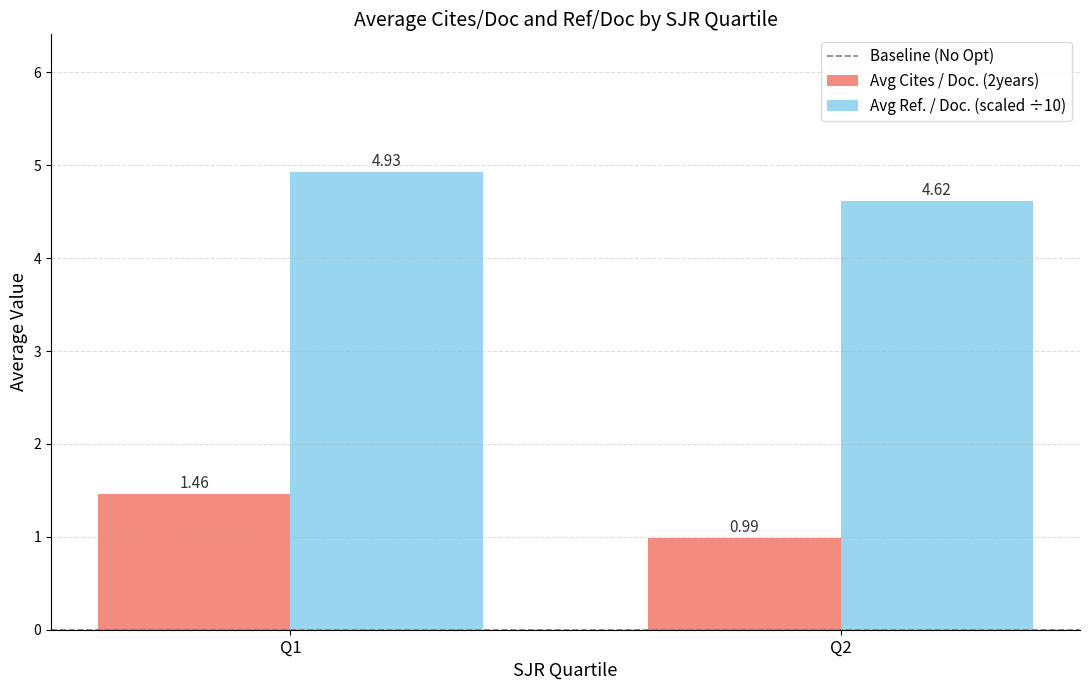

What is the sum of all Avg Ref. / Doc. (scaled ÷10) values?

9.6